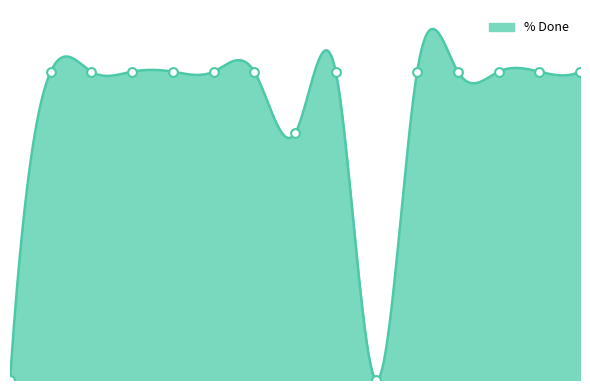

Approximately how many times larger is the value at 559 compared to 1158?

1.0